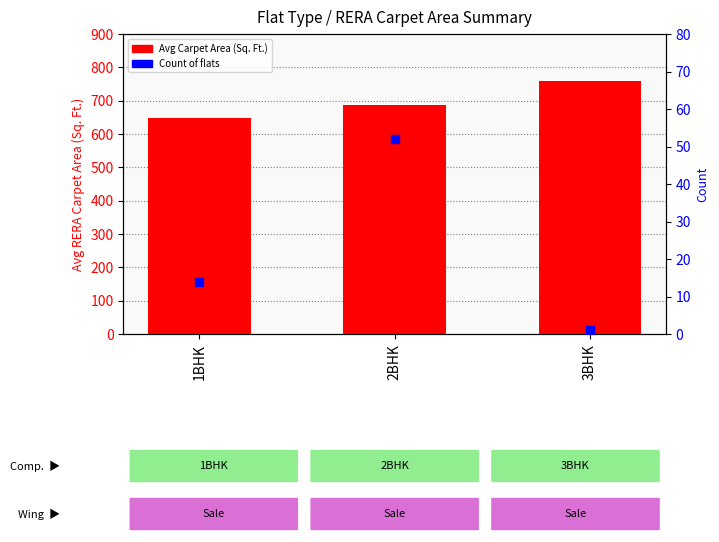

Which series has the largest total across all categories?

Avg Carpet Area (Sq. Ft.)